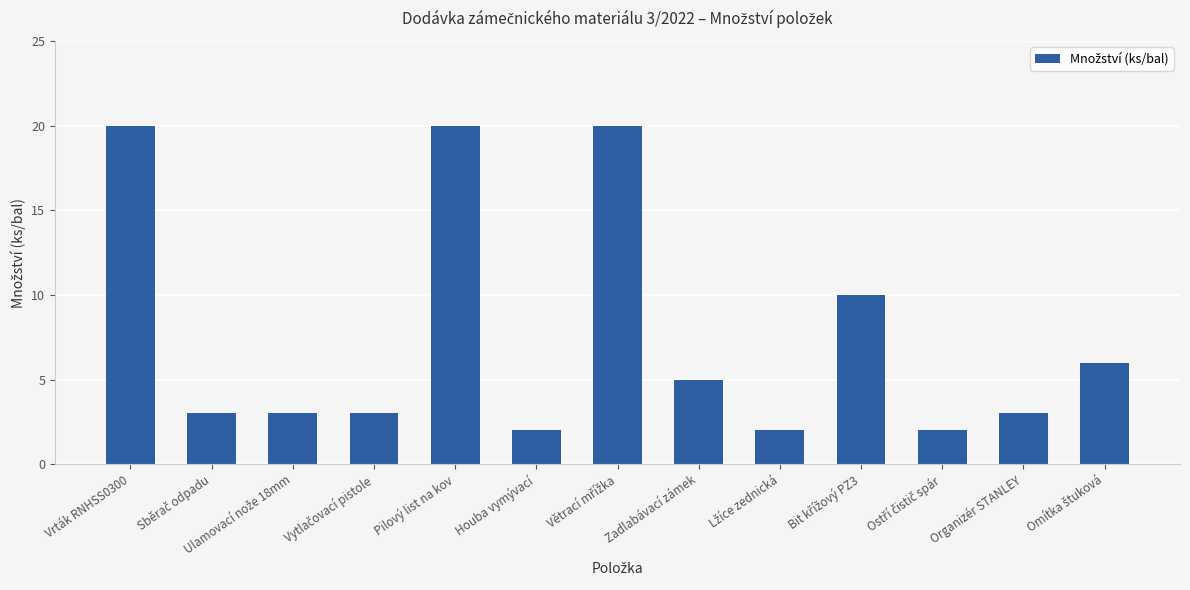

The chart shows a value of 35 at Pilový list na kov. True or false?

False